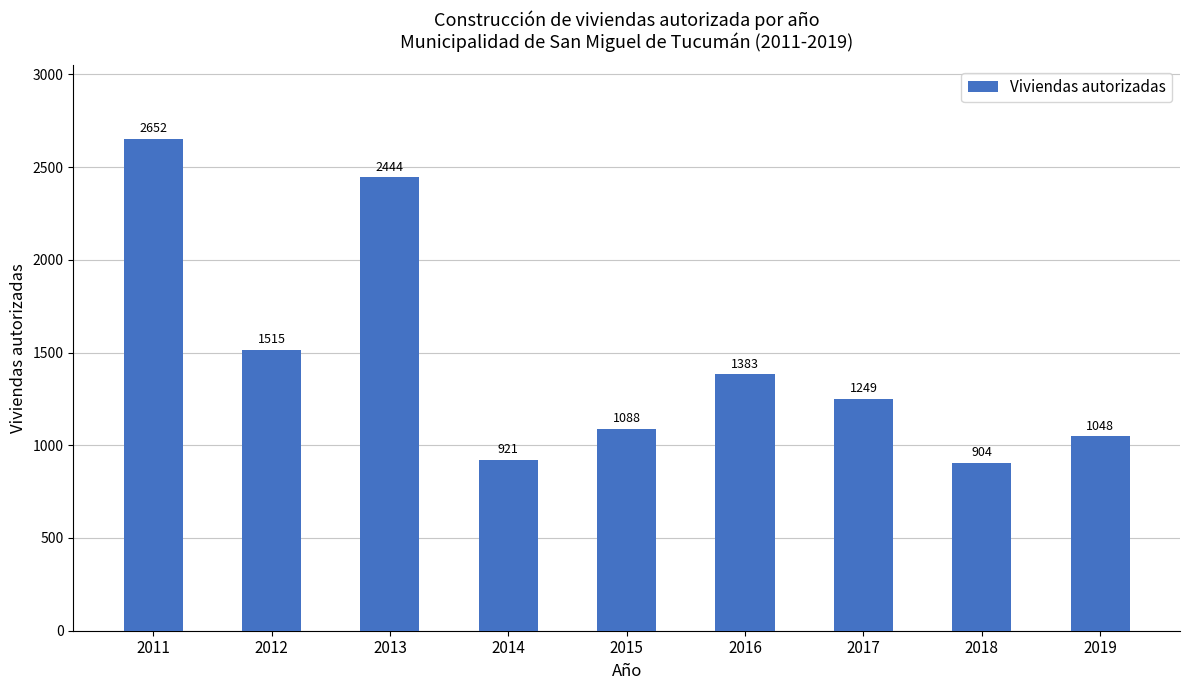

At which category does the chart reach its peak across all series?

2011